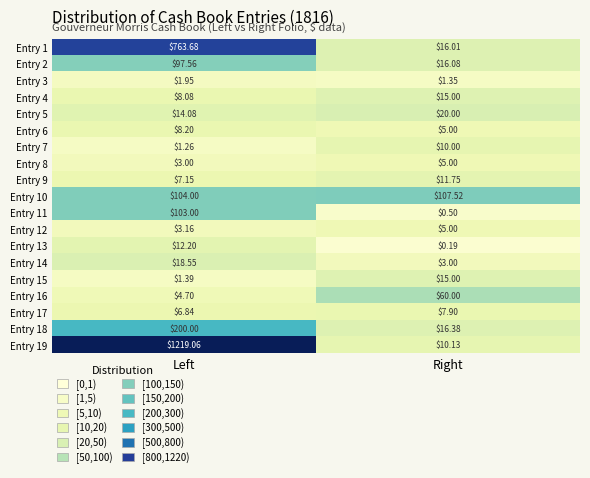

At which label does Entry 13 reach its peak?

Left